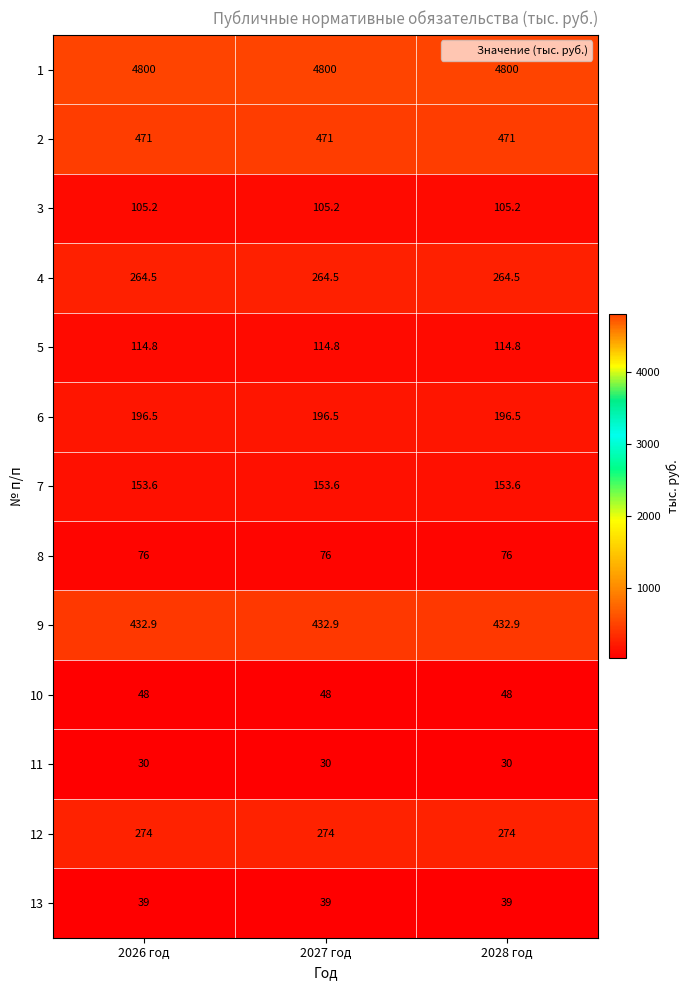

What is the total value across all series at 2027 год?

7005.5